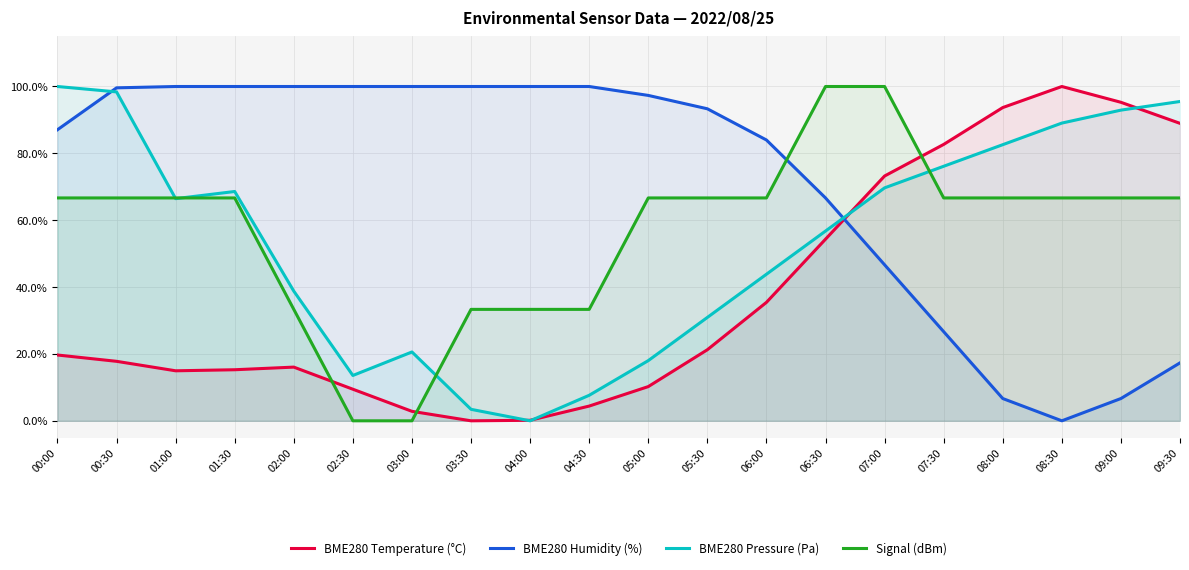

How many categories are shown in the chart?

20